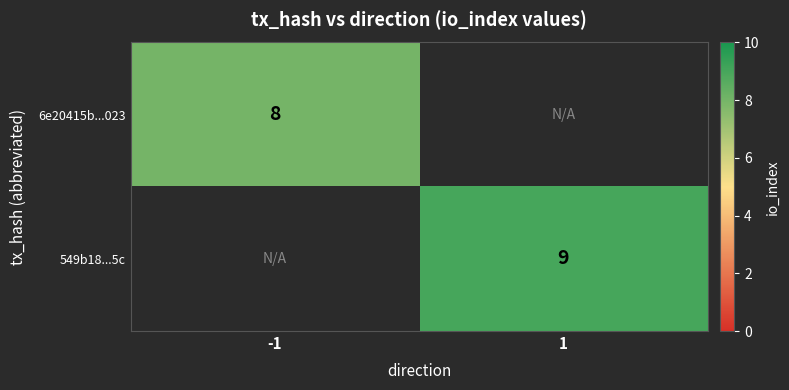

What is the smallest value displayed?

8.0